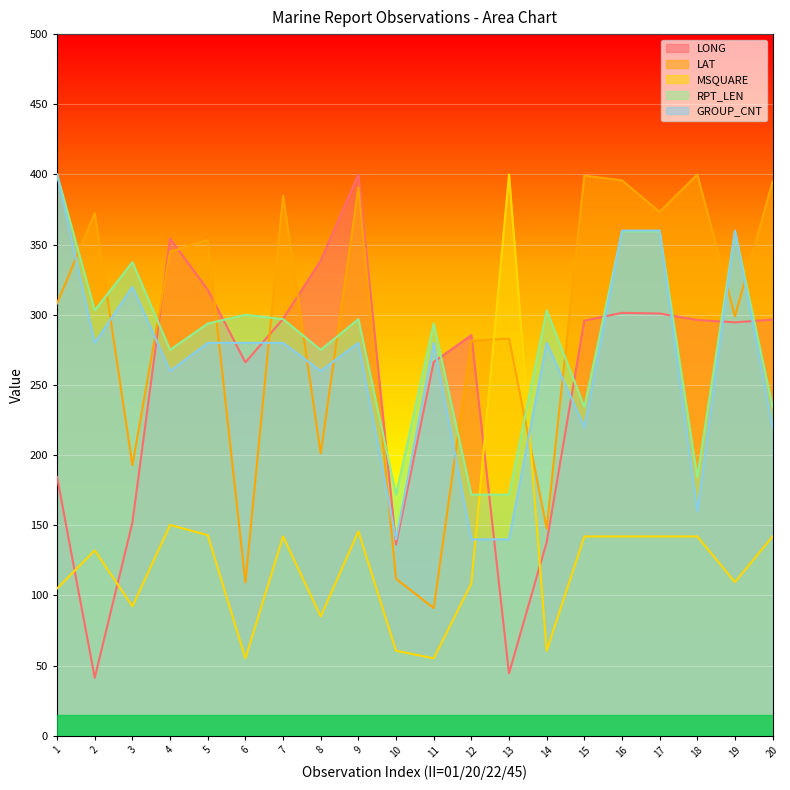

What is the difference between the maximum and minimum values in the RPT_LEN series?

228.1